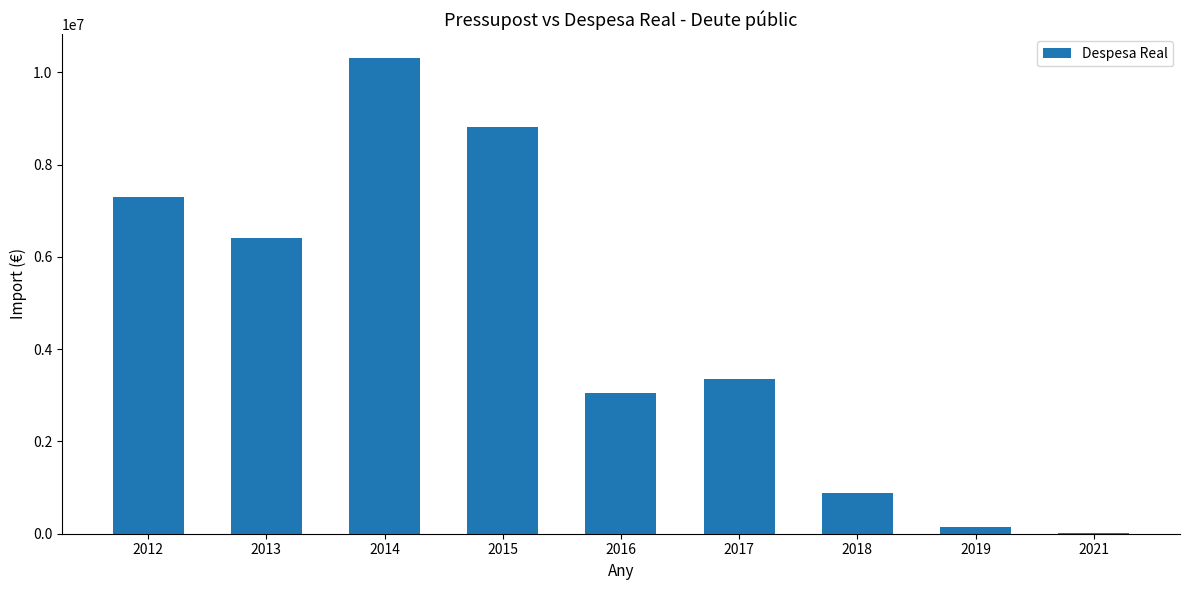

Which category has the highest value across all series?

2014